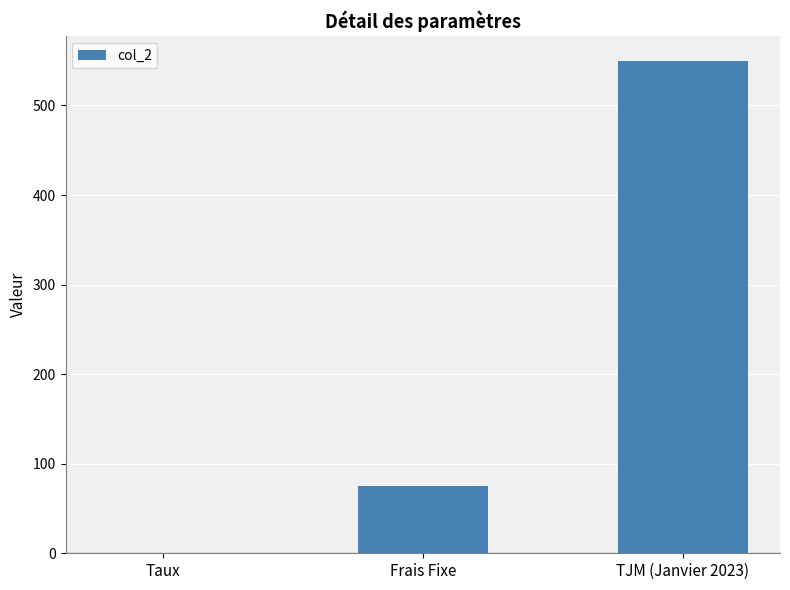

Which has a higher value, Taux or Frais Fixe?

Frais Fixe